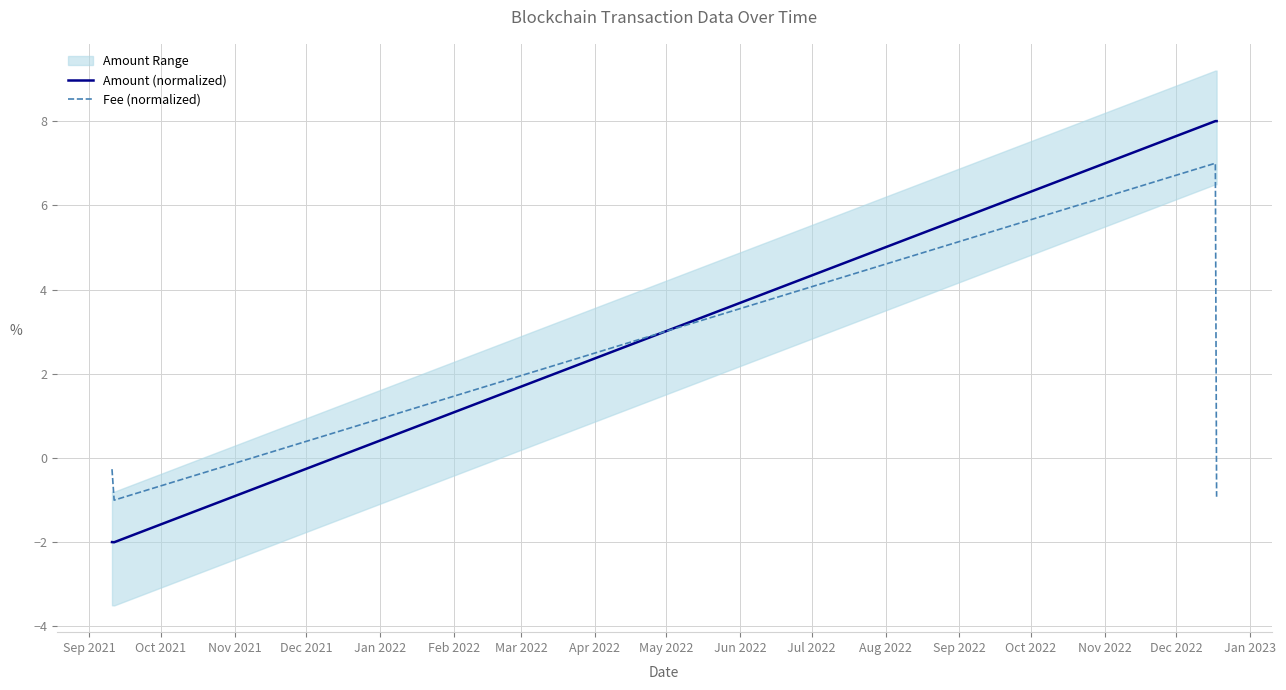

Which series has the largest range (max minus min)?

Amount (normalized)